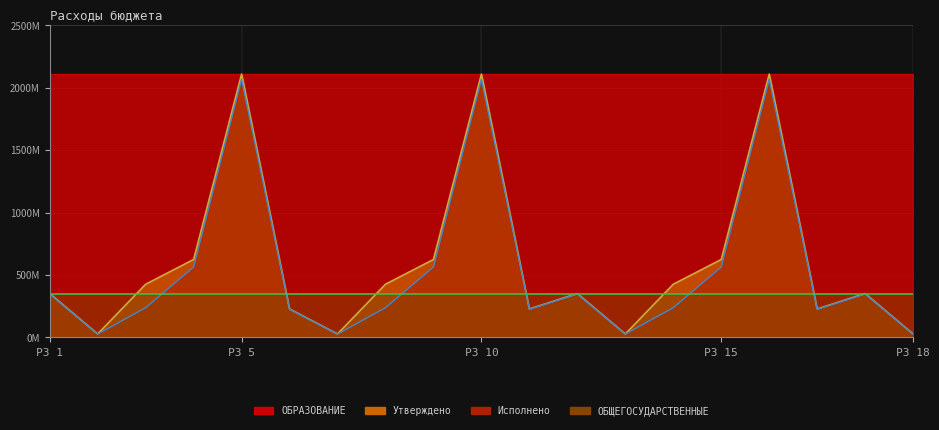

How many categories are shown in the chart?

19